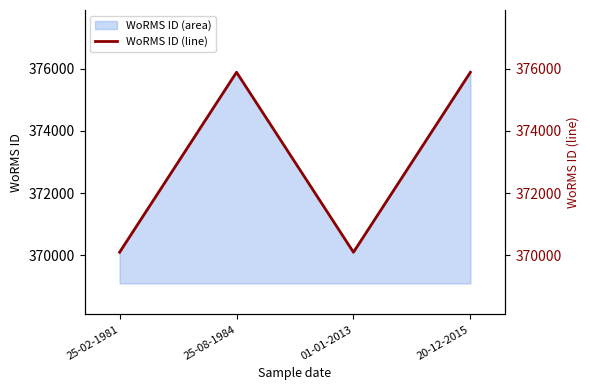

What is the label of the 3rd point from the right?

25-08-1984